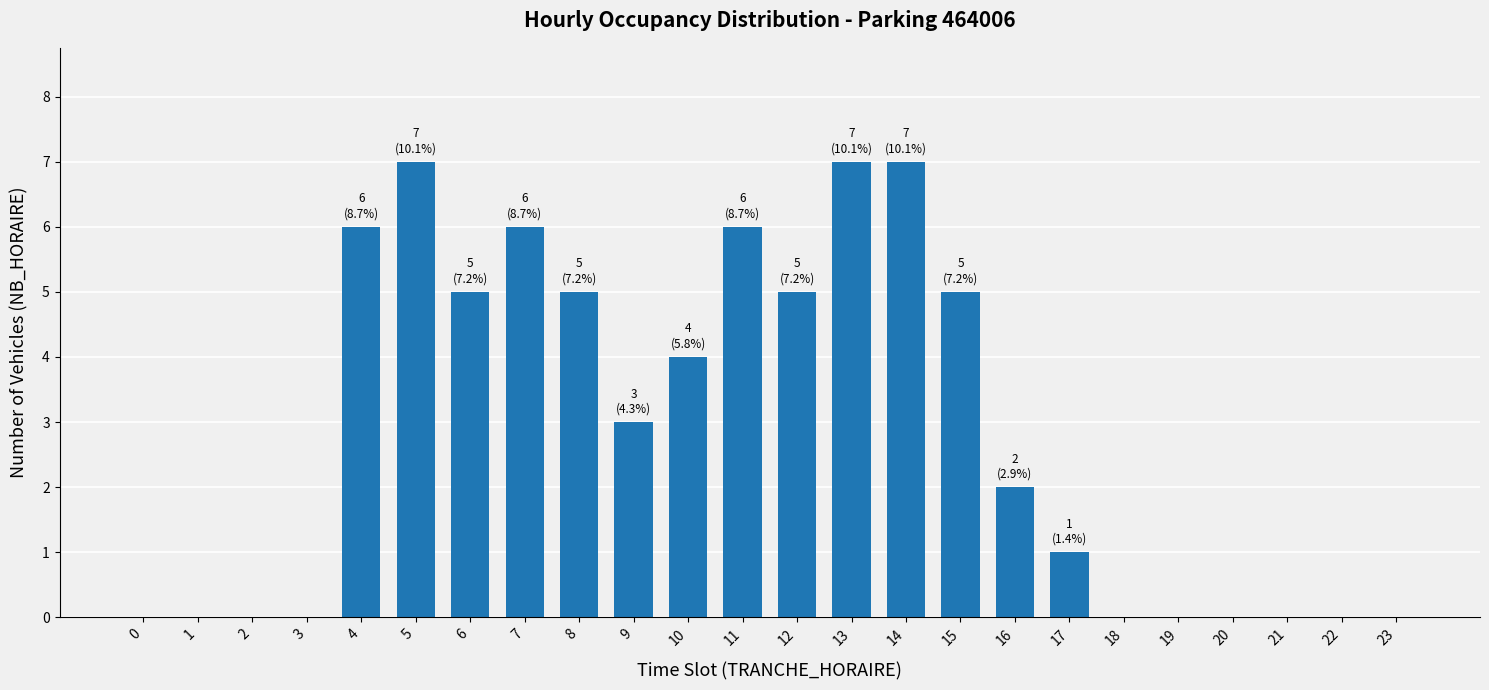

What is the maximum value shown in the chart?

7